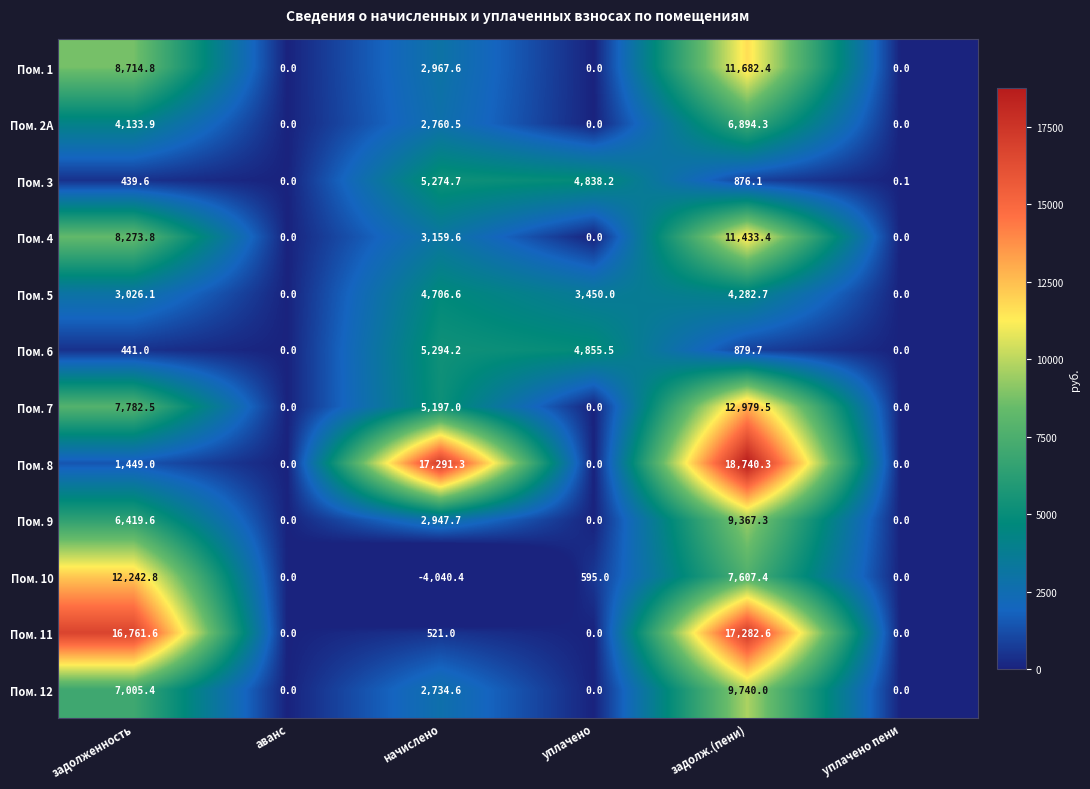

Where does the Пом. 2A series first go above 2760?

задолженность